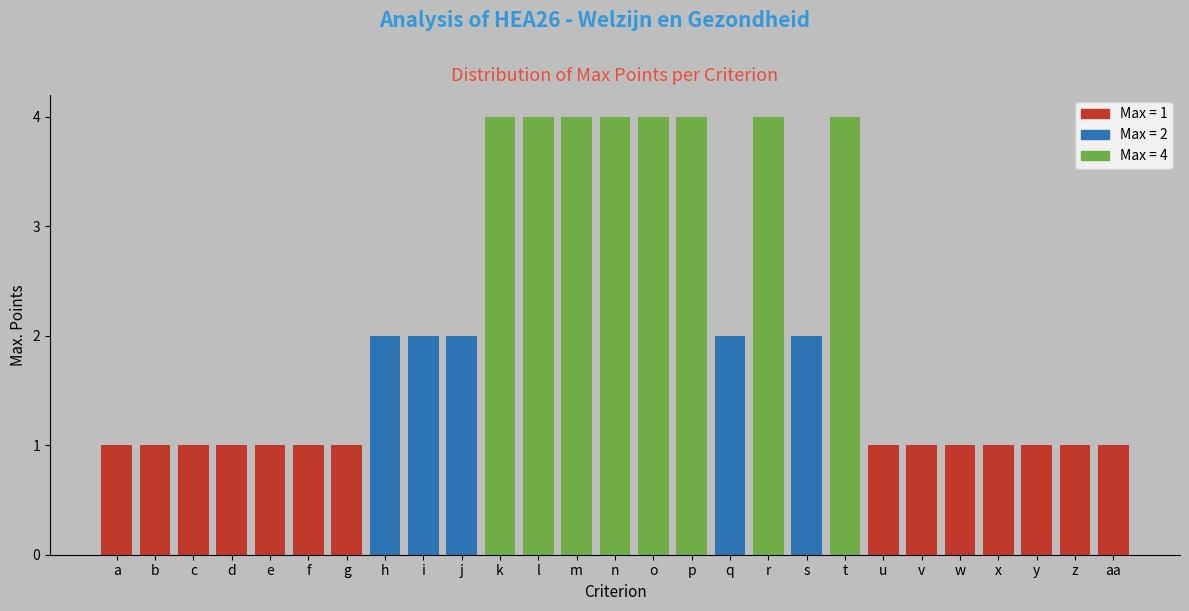

What is the label of the 25th bar from the right?

c